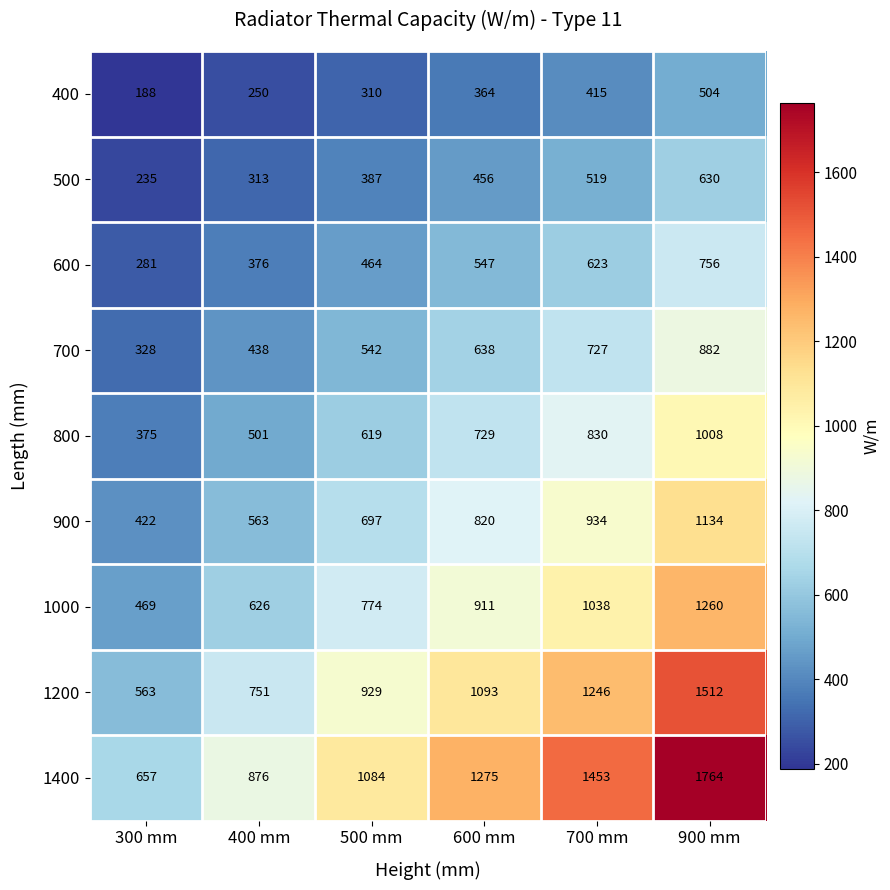

What is the sum of the 900 values at 900 mm and 700 mm?

2068